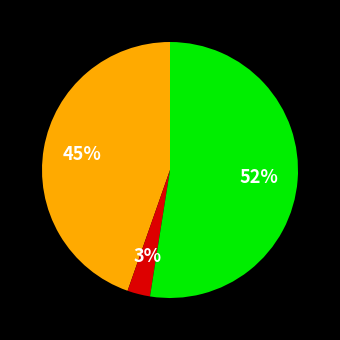

Is there any slice that represents more than half of the pie?

Yes